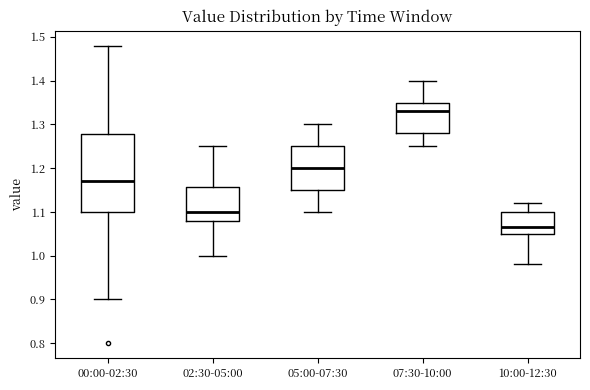

Which box's median line is the highest?

07:30-10:00